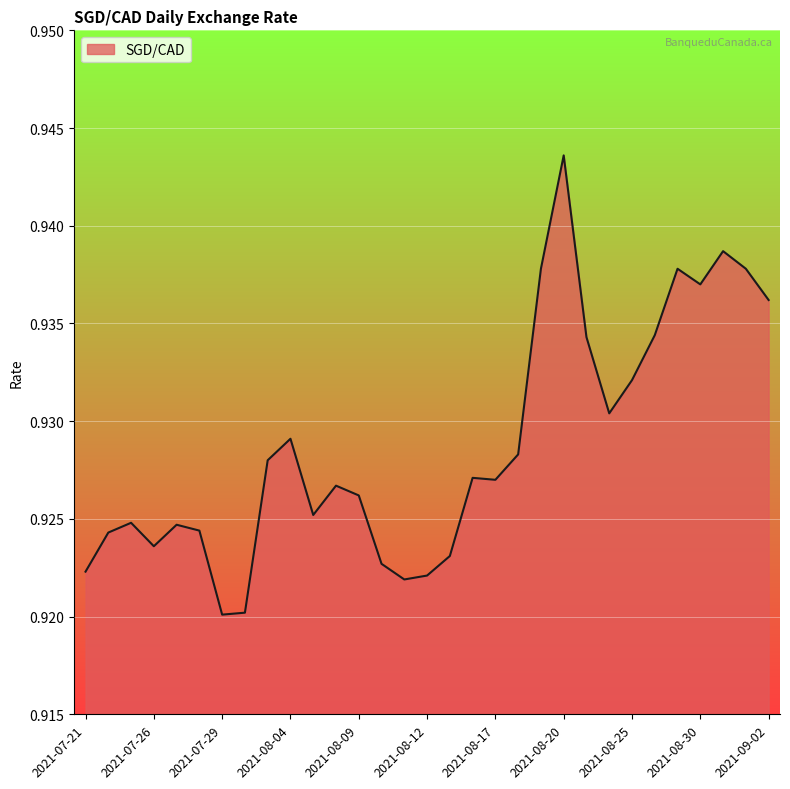

Which category has the highest value across all series?

2021-08-20